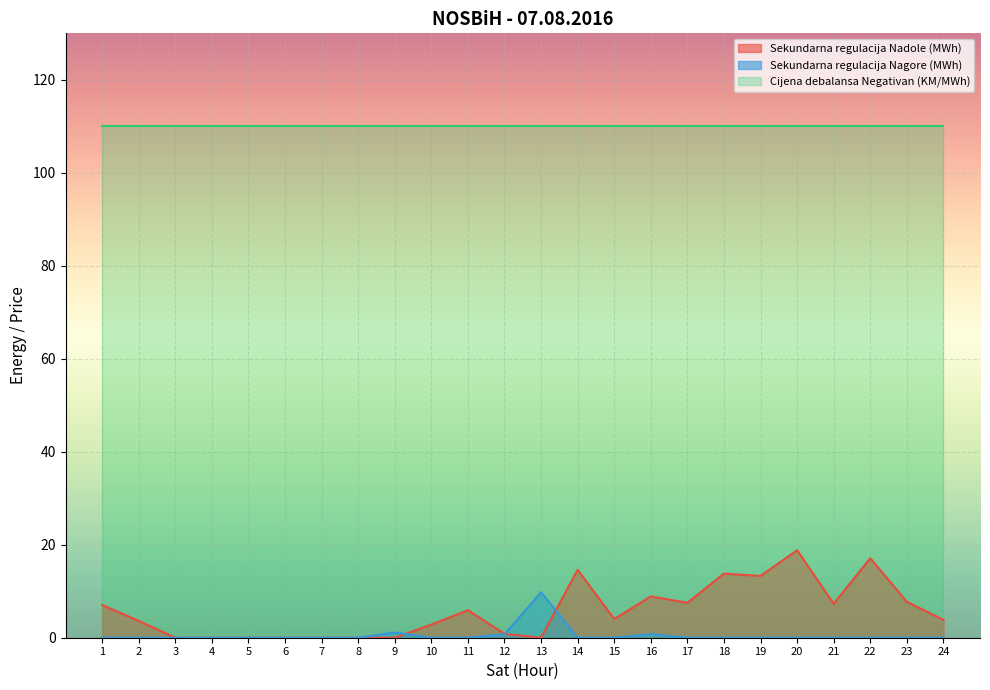

Rank the series at 1 from highest to lowest value.

Cijena debalansa Negativan (KM/MWh), Sekundarna regulacija Nadole (MWh), Sekundarna regulacija Nagore (MWh)